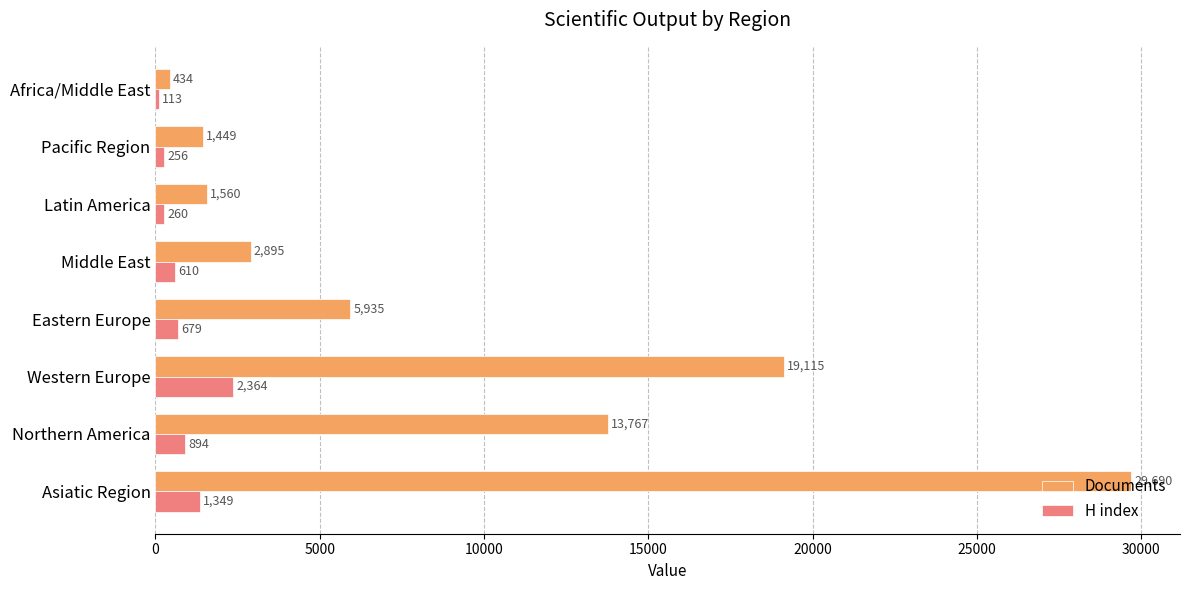

What is the difference between the second highest and second lowest values in the Documents series?

17666